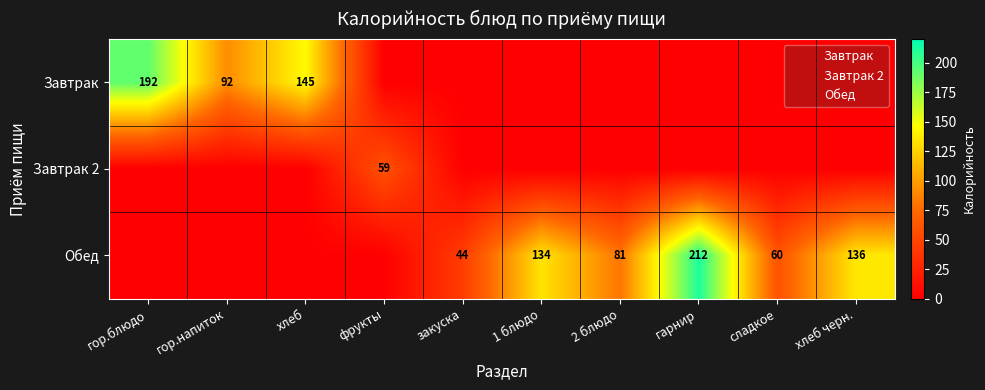

At which category is the sum across all series the highest?

гарнир